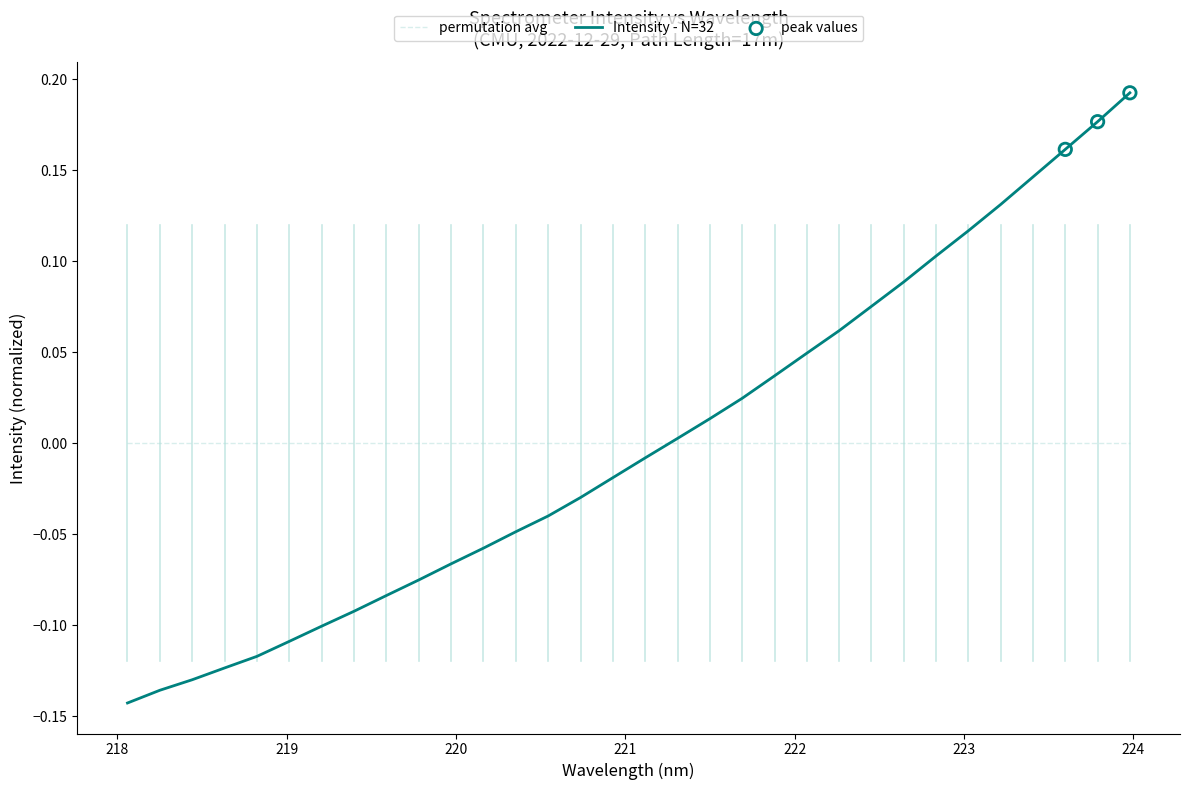

Which series has the widest spread of values?

Intensity - N=32